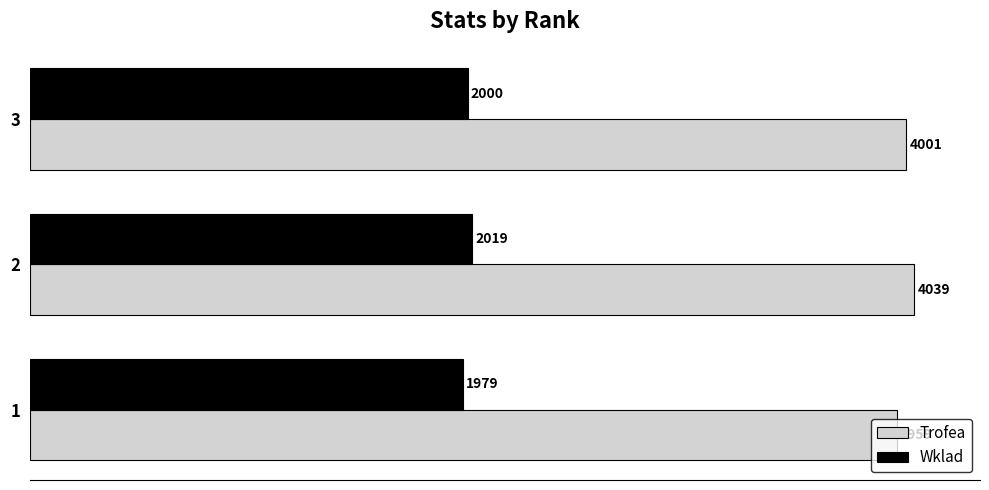

What are all the series names shown in the legend?

Trofea, Wklad